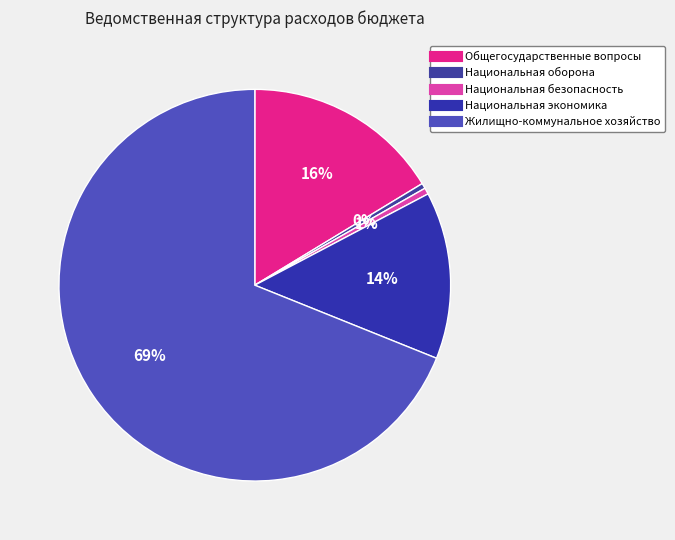

What is the change in value from Общегосударственные вопросы to Национальная экономика?

-1682501.7